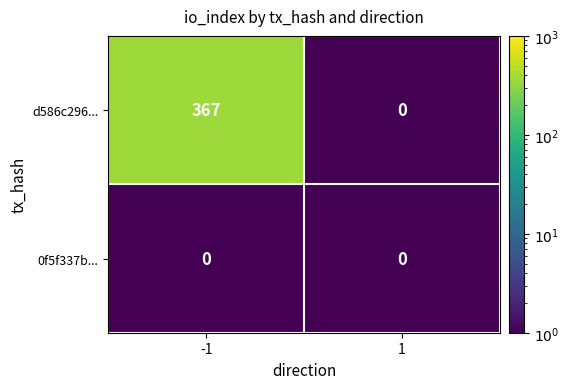

Reading left to right, list all the values displayed in this chart.

d586c296...: 367	0
0f5f337b...: 0	0